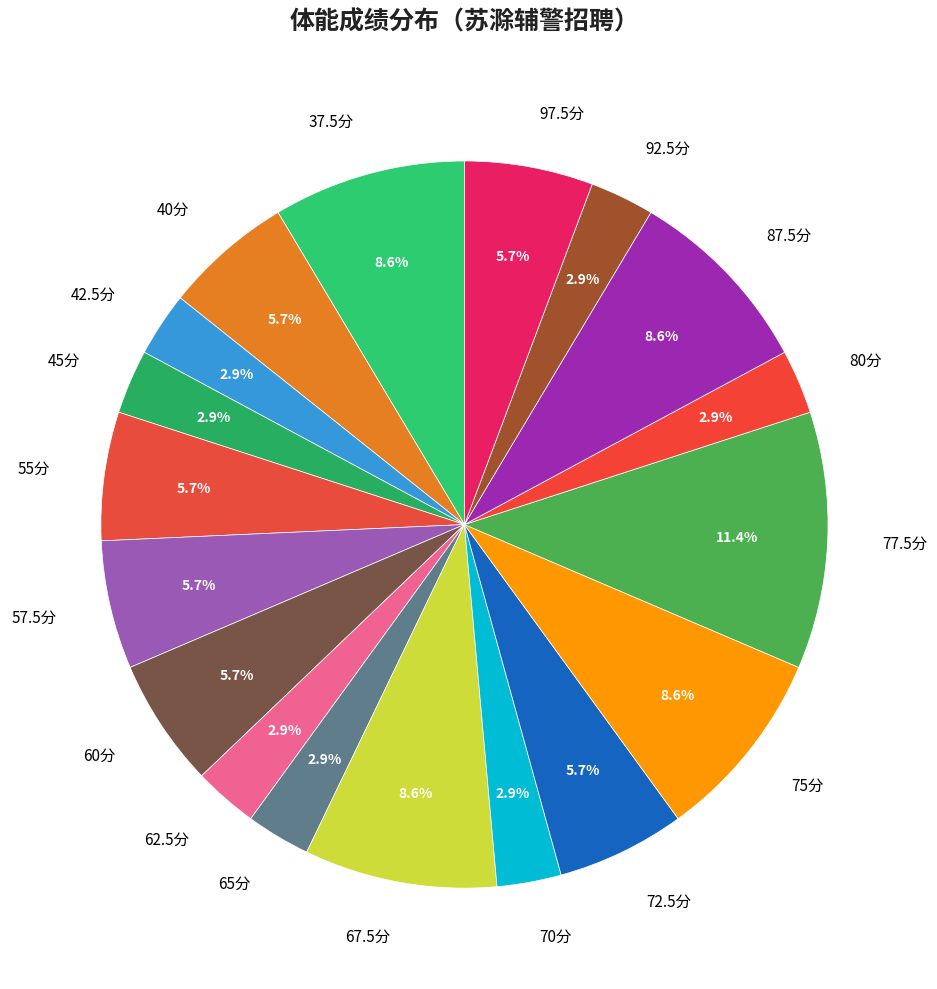

Which has a higher value, 37.5分 or 77.5分?

77.5分